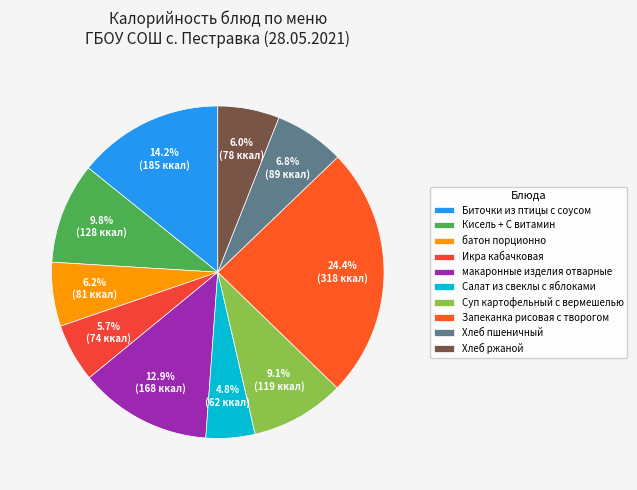

How many segments does this pie chart have?

10